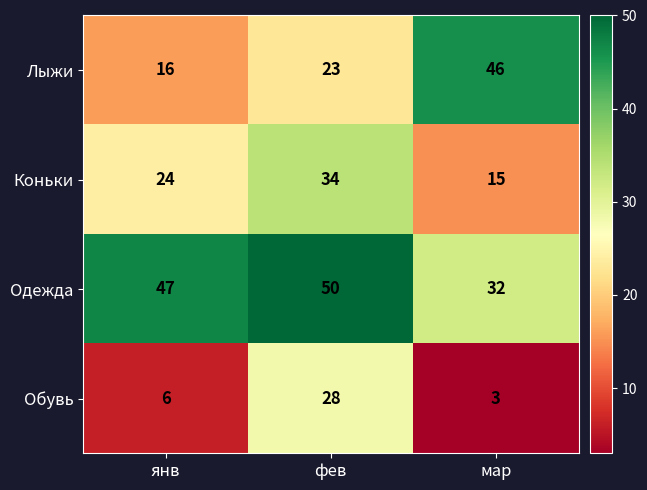

Reading left to right, list all the values displayed in this chart.

Лыжи: 16	23	46
Коньки: 24	34	15
Одежда: 47	50	32
Обувь: 6	28	3